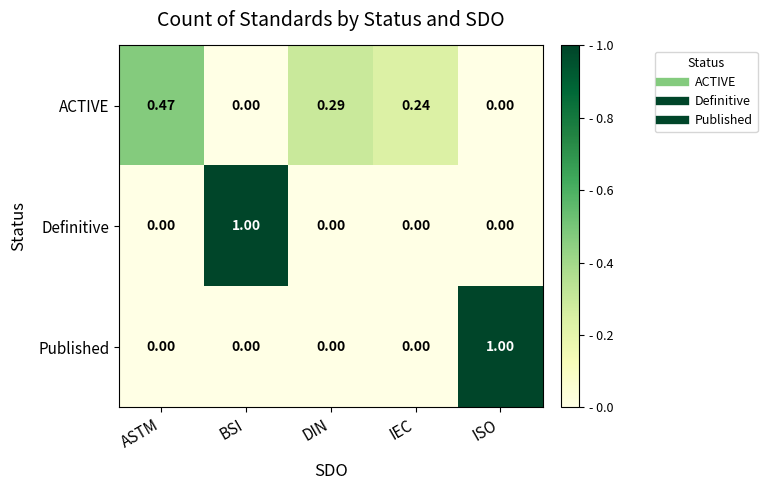

What is the greatest value displayed?

1.0